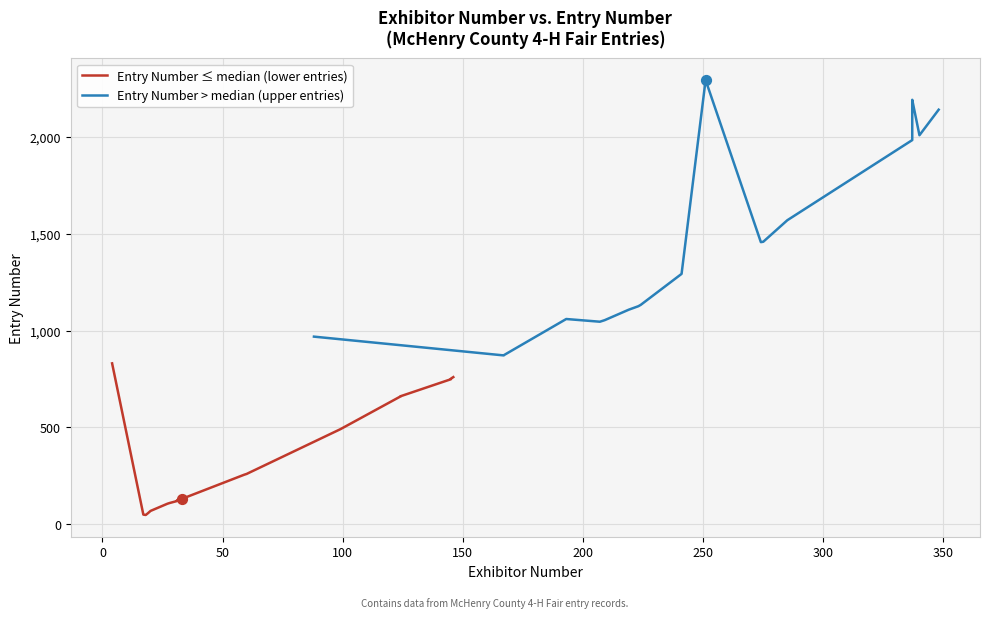

Which series reaches the minimum Y coordinate?

Entry Number ≤ median (lower entries)